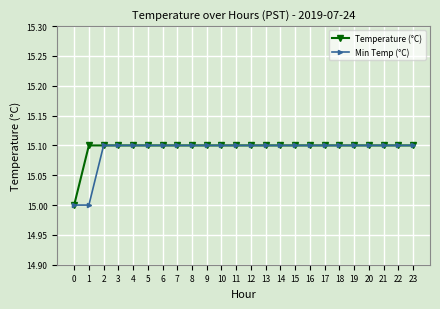

What is the maximum value shown in the chart?

15.1